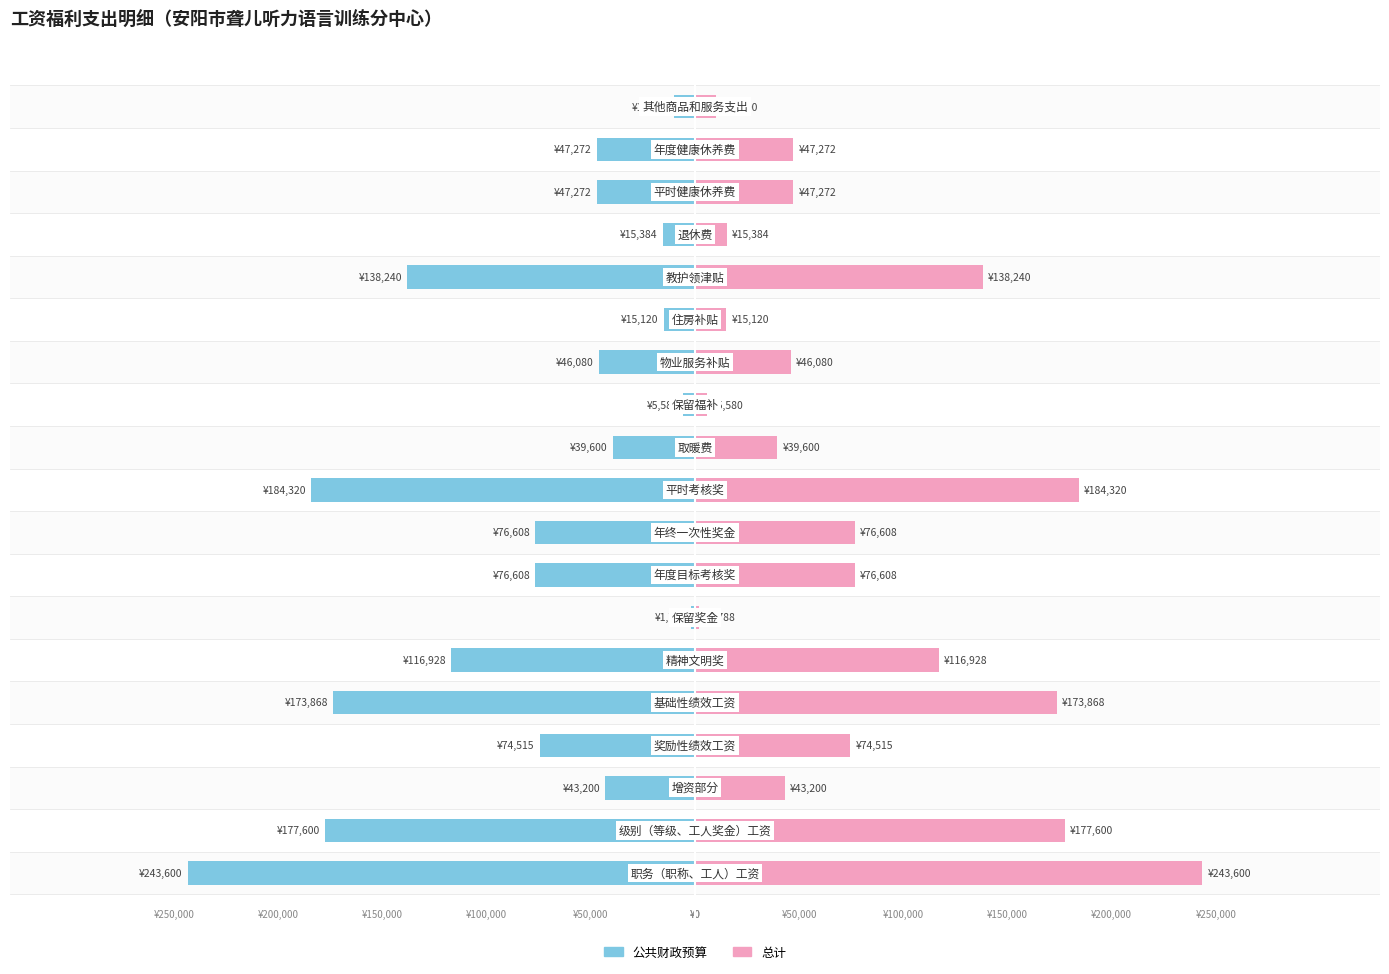

What is the spread (max minus min) of values at 11?

11160